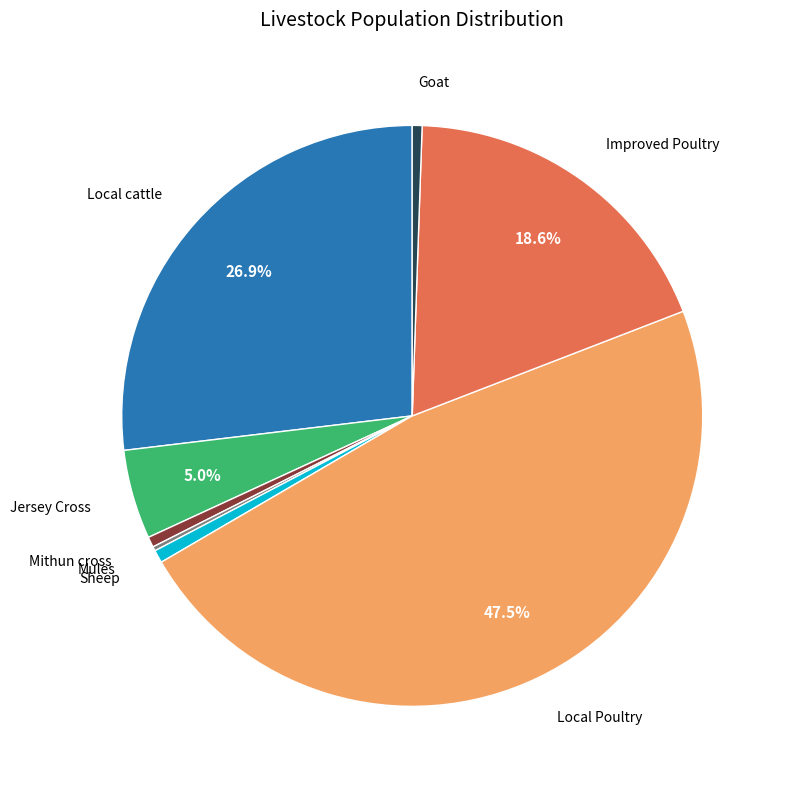

Is there any slice that represents more than half of the pie?

No